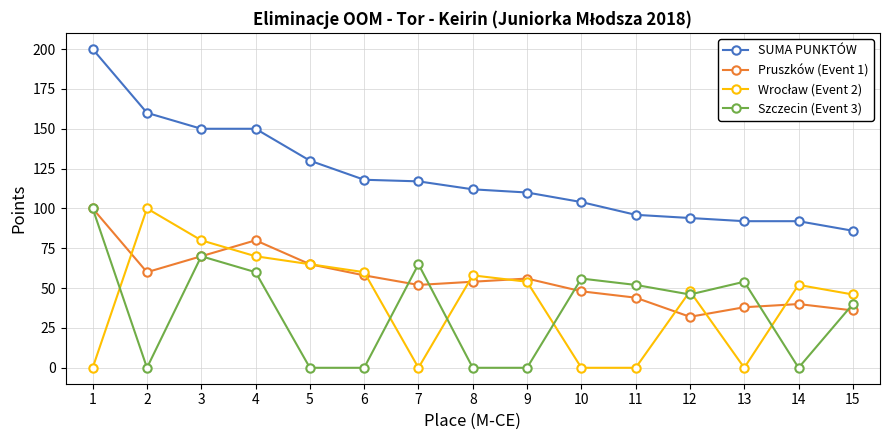

At which label does SUMA PUNKTÓW first exceed 112?

1